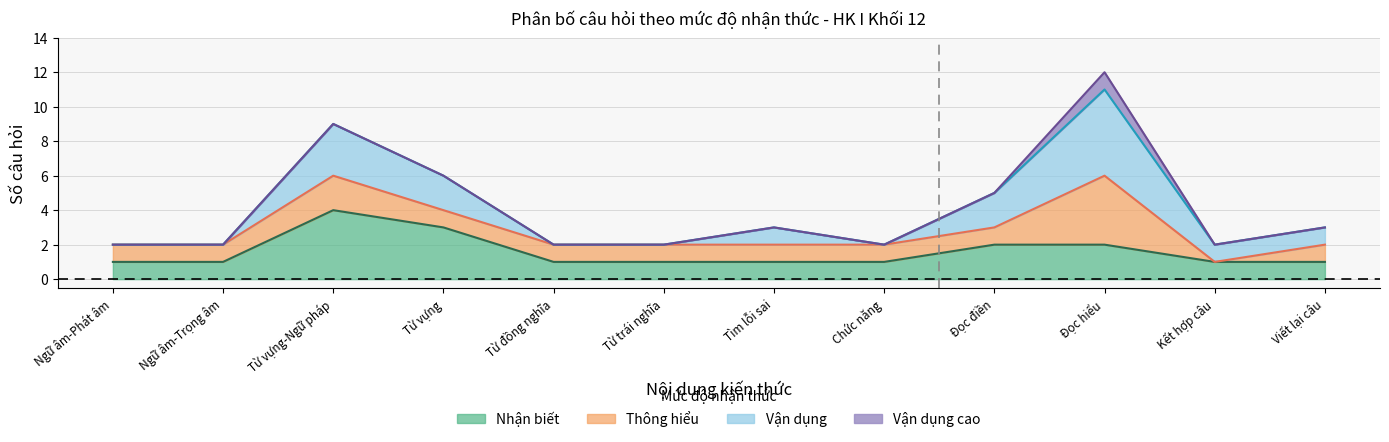

Reading left to right, list all the values displayed in this chart.

Tổng số câu hỏi: 2	2	9	6	2	2	3	2	5	12	2	3
Số câu TN: 2	2	9	6	2	2	3	2	5	11	2	3